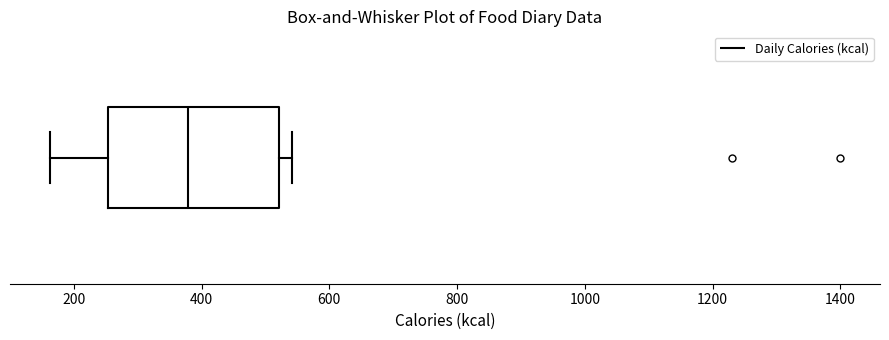

Where does the left whisker of the box end on the x-axis? The values are not printed on the chart, so give them approximately, as read against the axis.

160